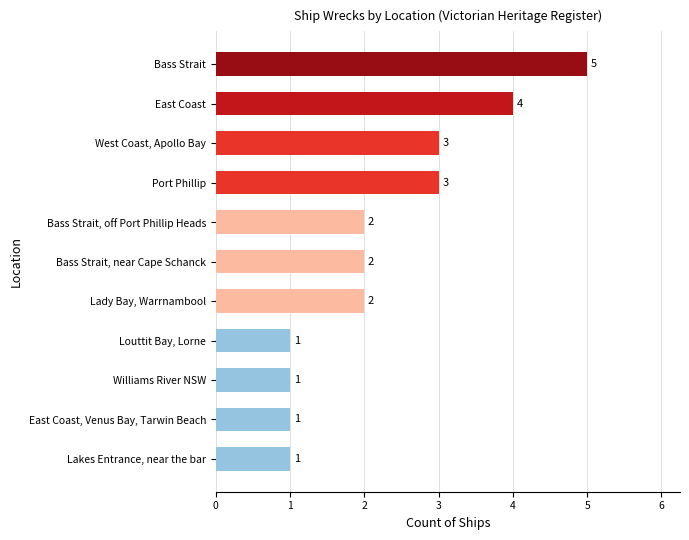

What is the greatest value displayed?

5